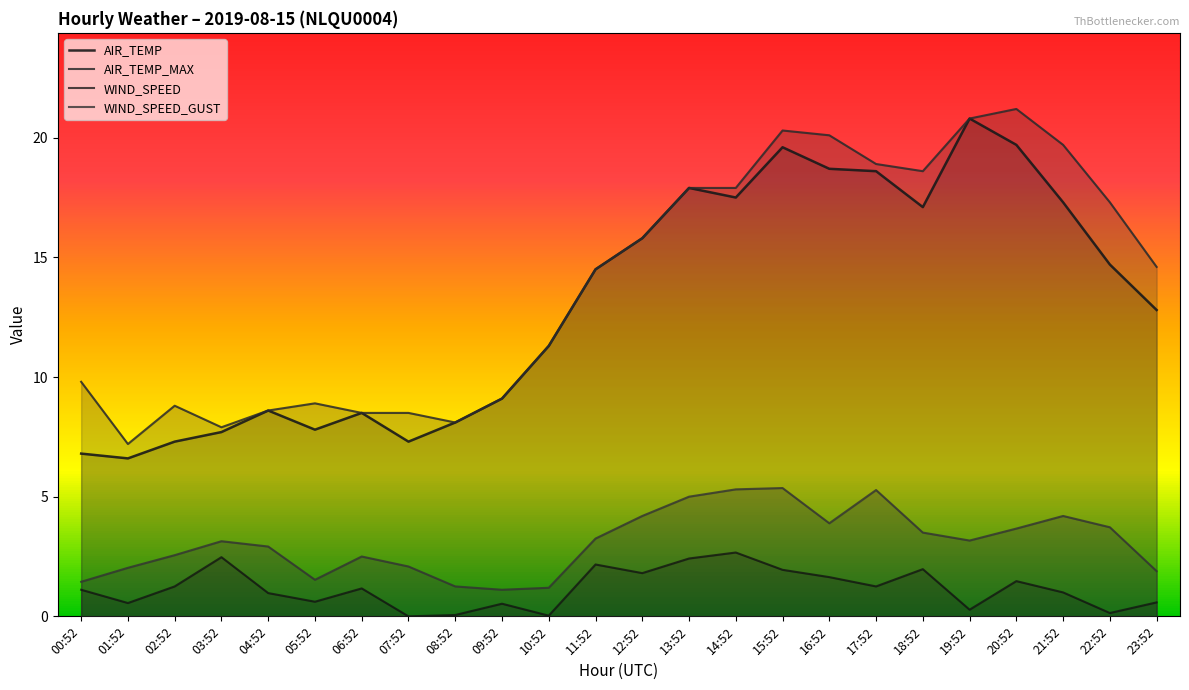

Which category has the lowest value across all series?

07:52